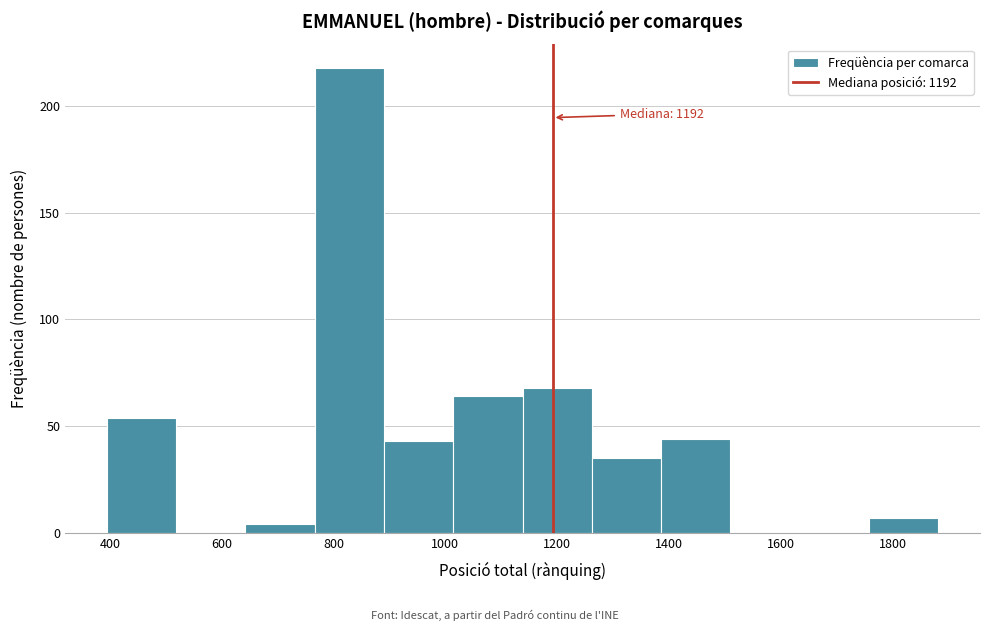

Which range on the x-axis has the tallest bar?

766 to 890